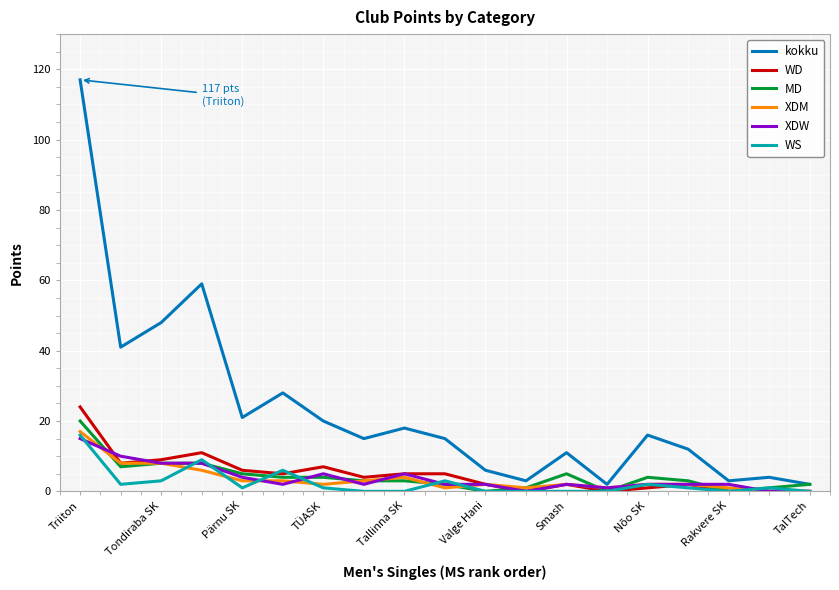

What is the highest value of the XDW series?

15